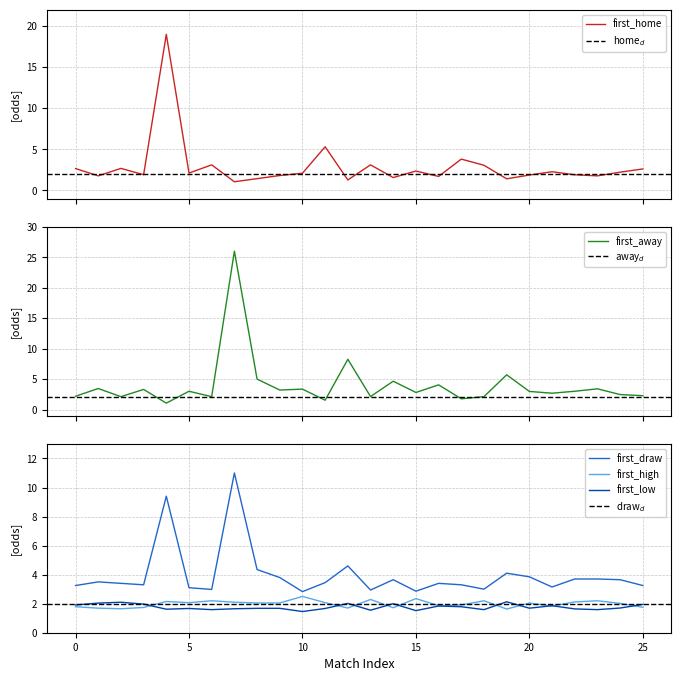

How many interior local peaks does the first_home series have?

8